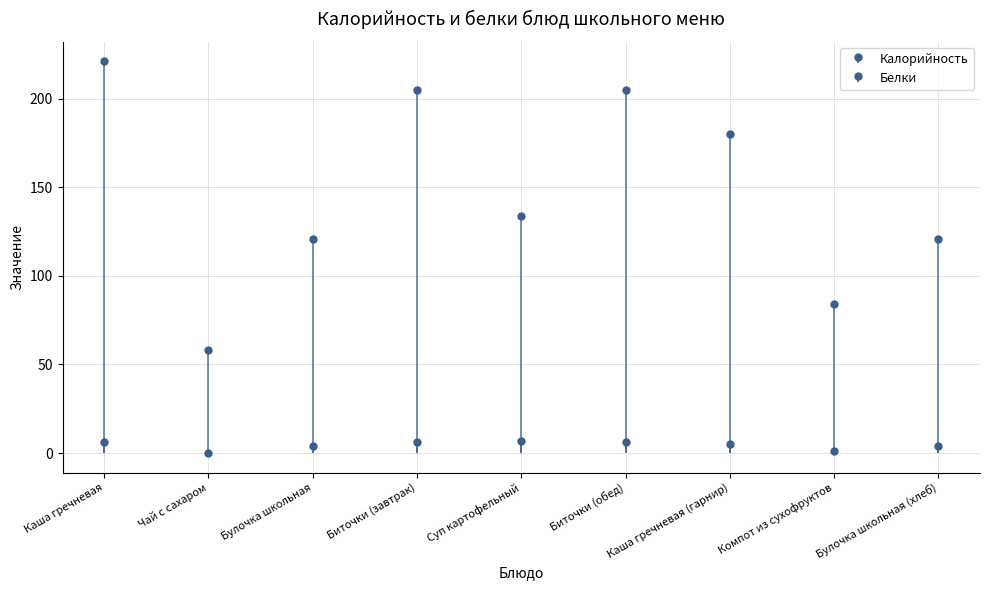

True or false: Белки and Калорийность intersect in this chart.

False